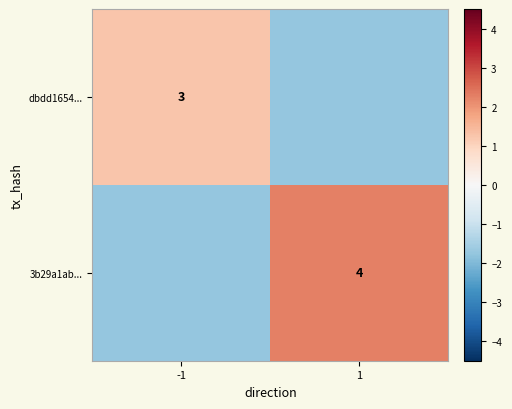

Which label corresponds to the smallest value in the chart?

1